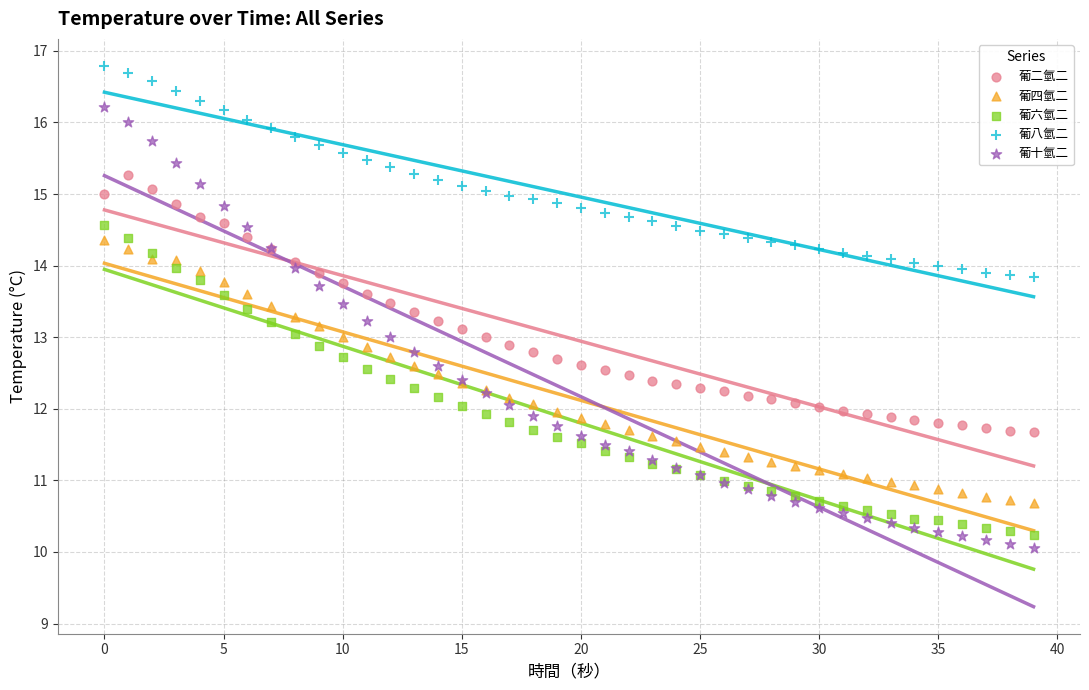

Which series has the largest Y range (max minus min)?

葡十氫二